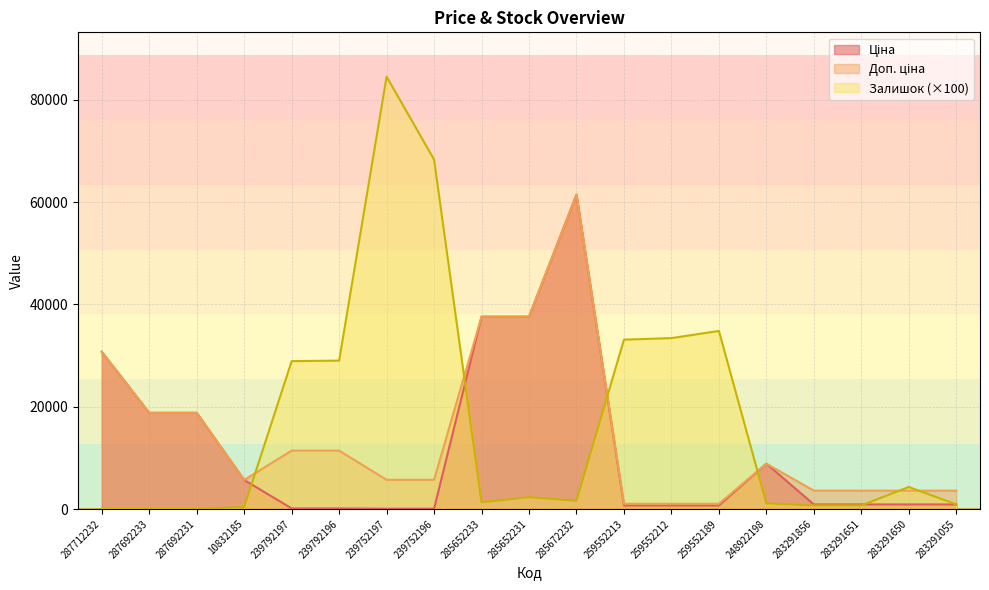

What is the approximate value of Доп. ціна at 287692233?

18796.8